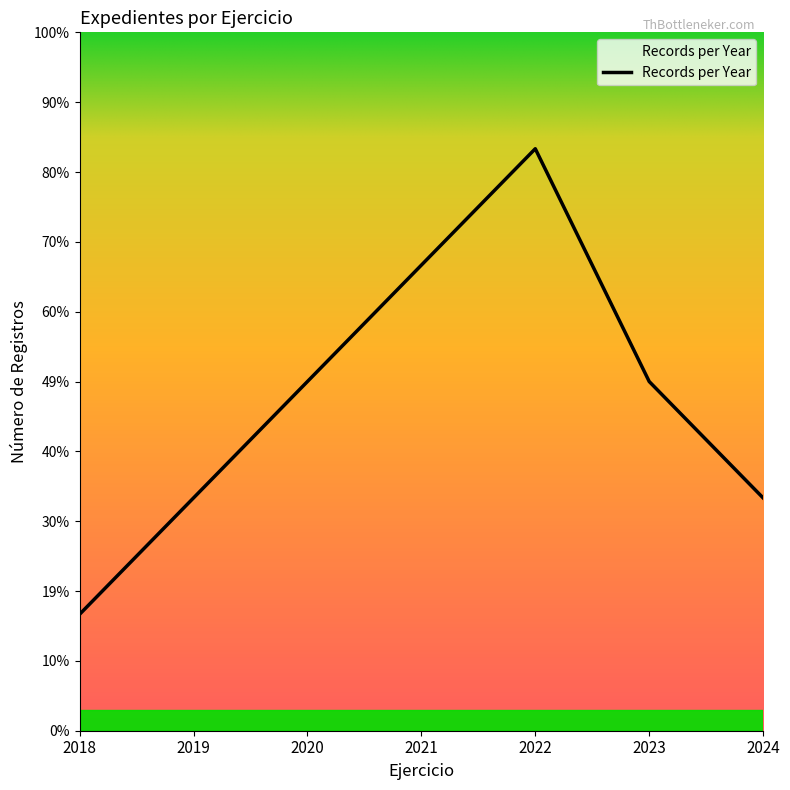

What is the sum of all values?

20